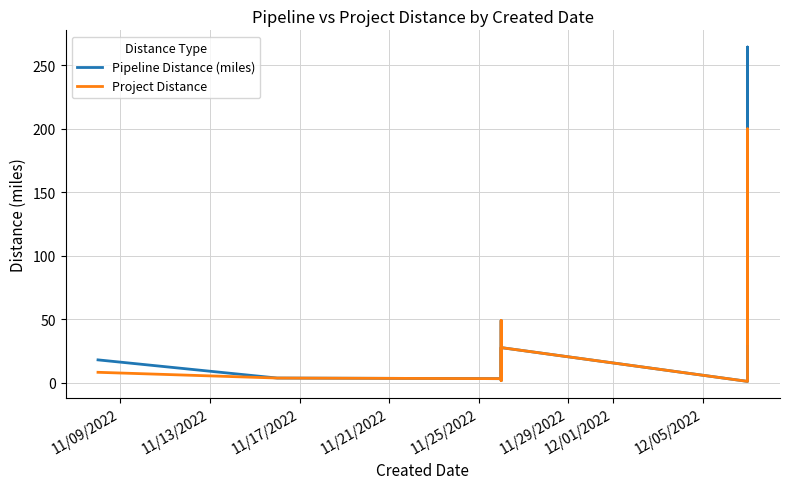

At how many categories does at least one series exceed 68?

1